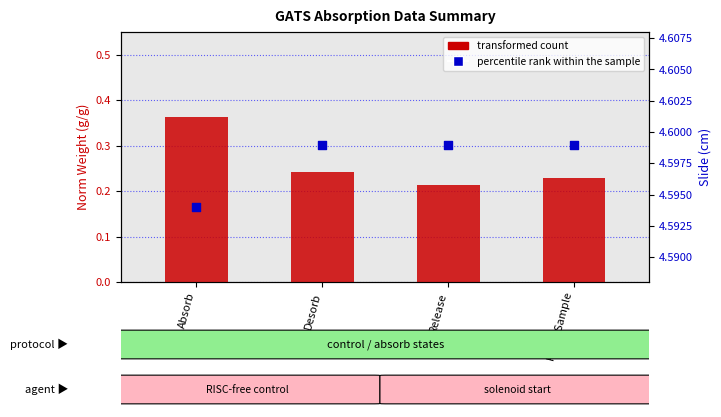

Which series has the widest spread of Y values?

transformed count